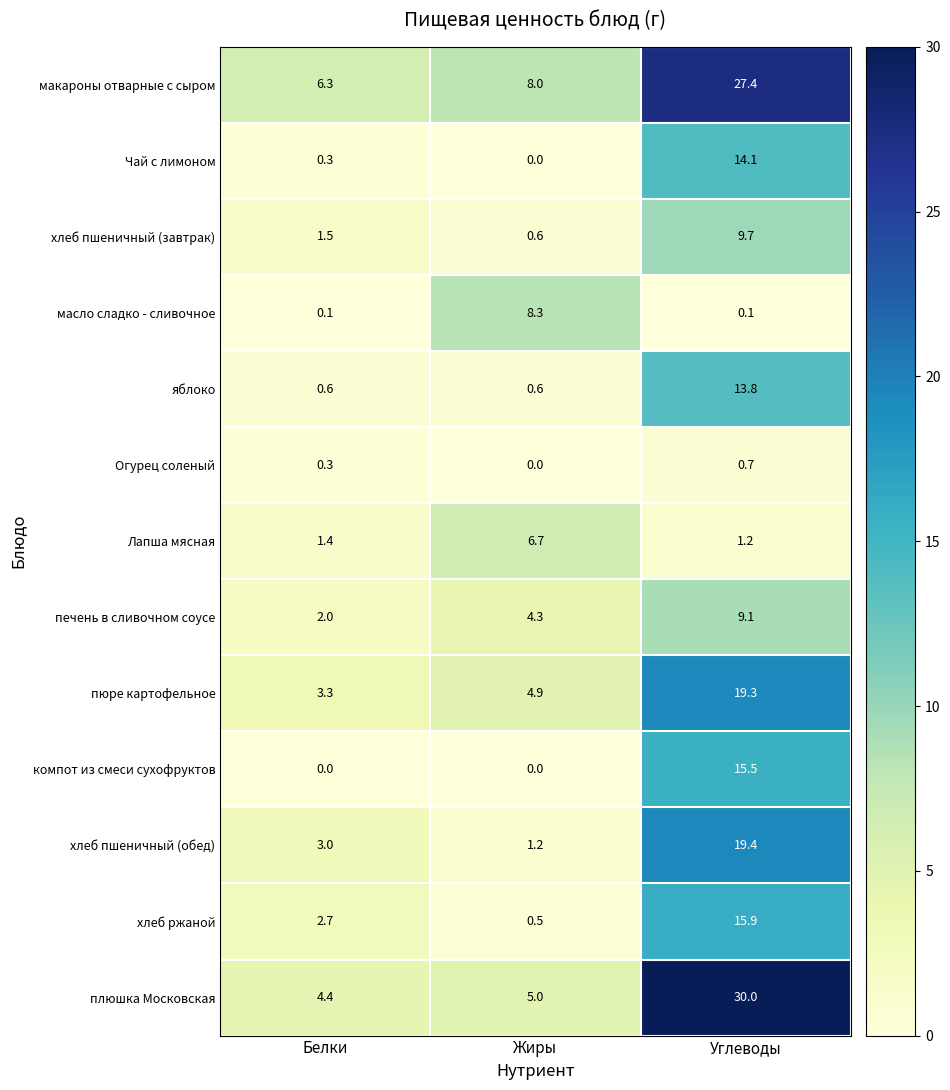

What is the difference between the maximum and second lowest values in the Лапша мясная series?

5.3